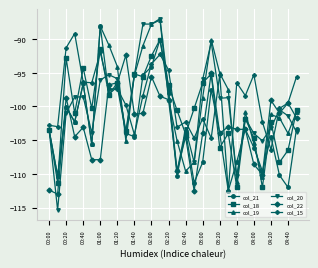

Which series has the widest spread of values?

col_20